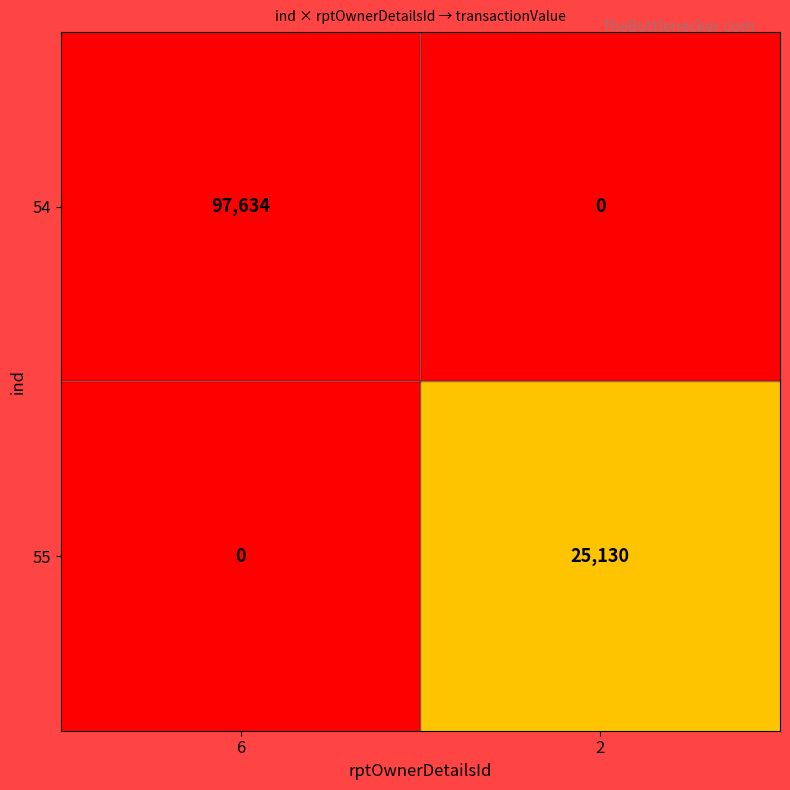

Reading left to right, extract all data points from this chart.

54: 6=97634	2=0
55: 6=0	2=25130